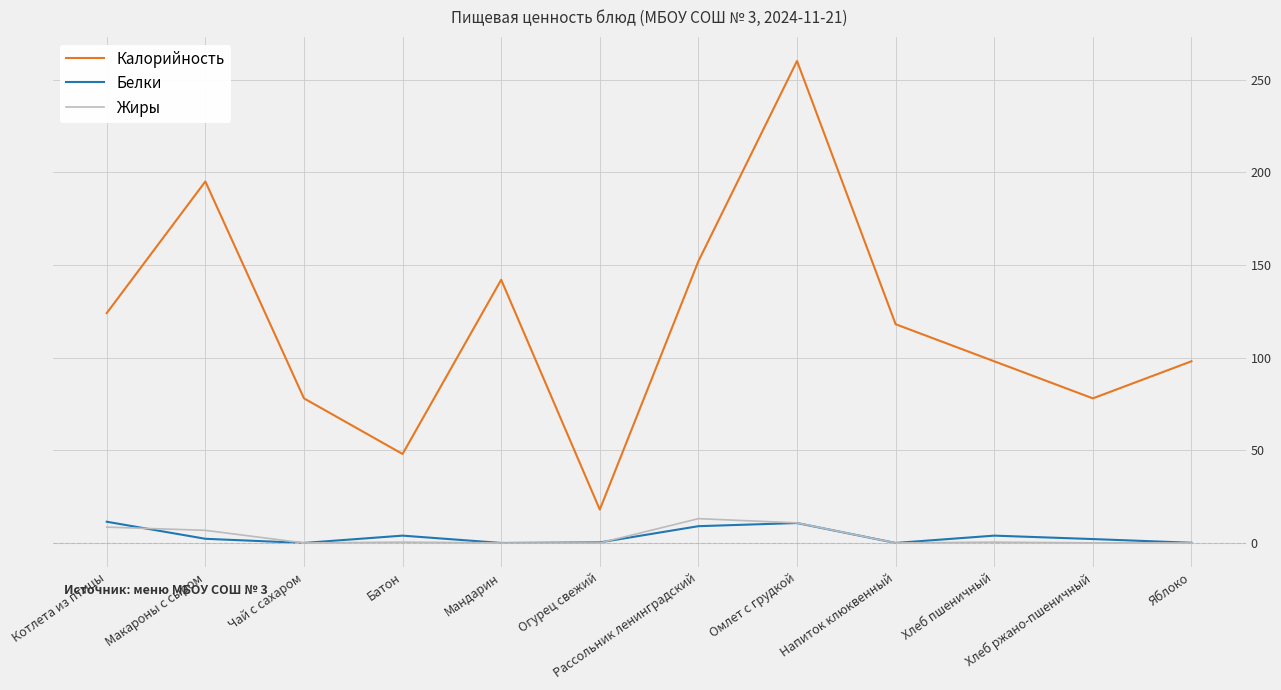

How many distinct data groups are displayed?

3